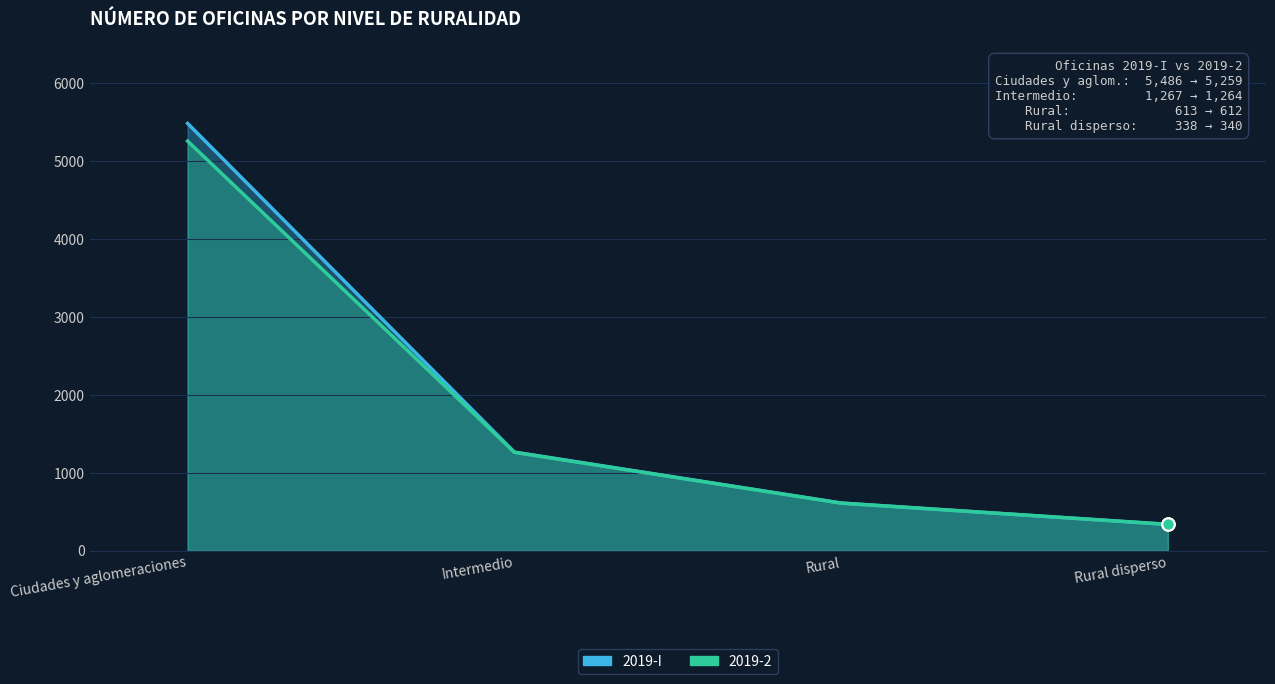

Which series has the largest Y range (max minus min)?

2019-I